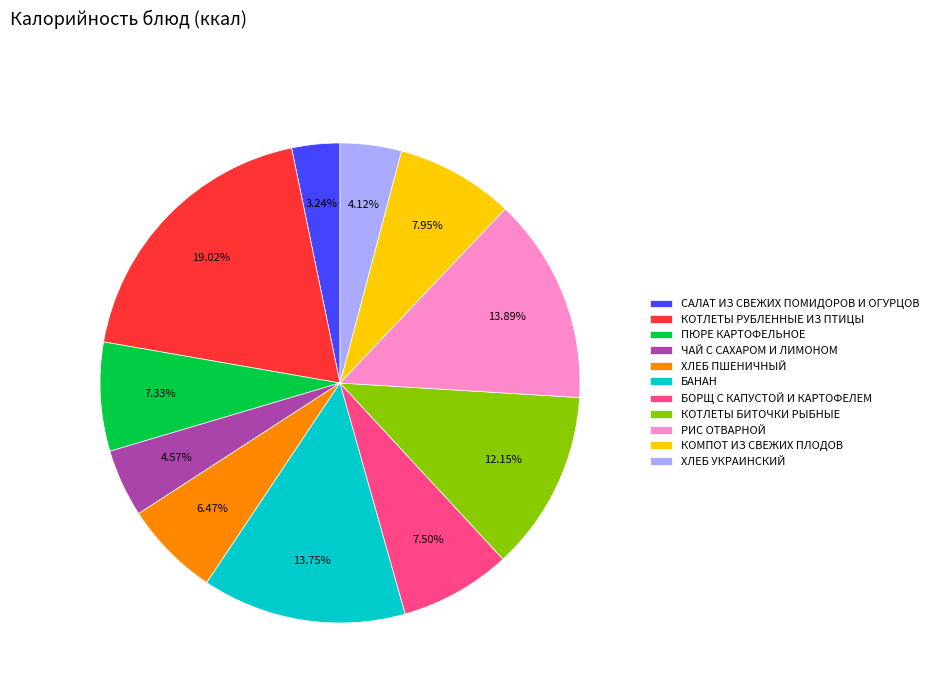

To the nearest percent, what is the difference between the largest and smallest slice percentages?

16%